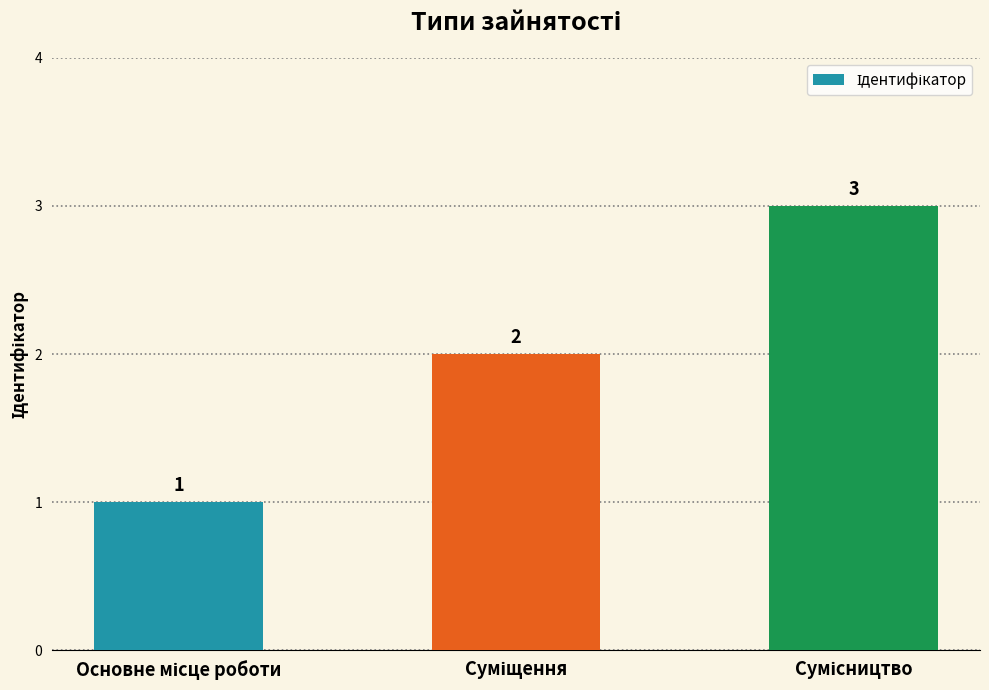

Does the chart contain stacked bars?

No